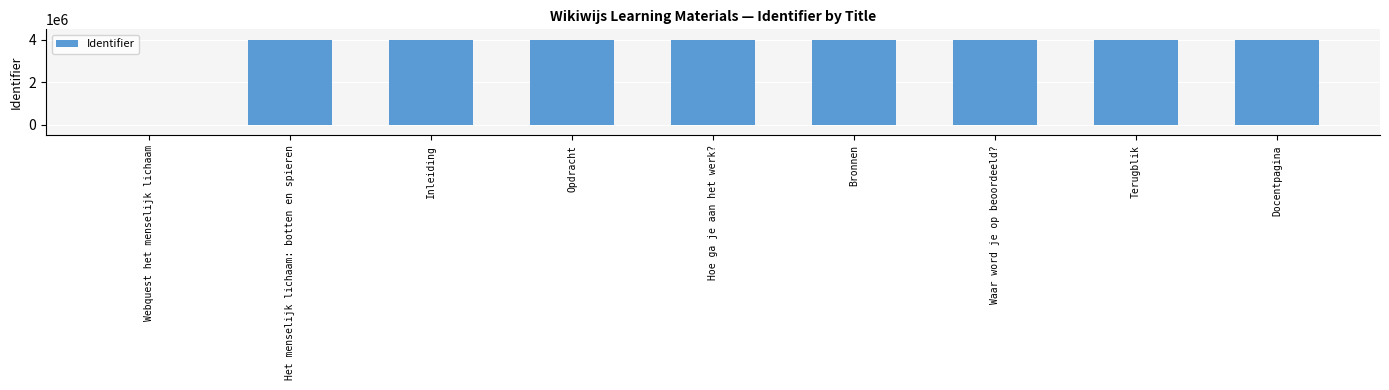

What is the maximum value shown in the chart?

3993151